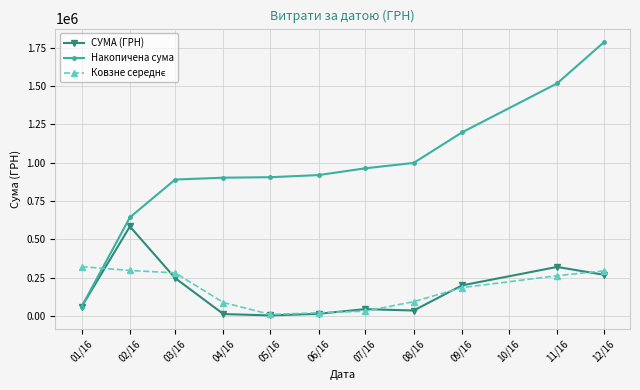

The value of СУМА (ГРН) at 11/16 is 161898.2. True or false?

False